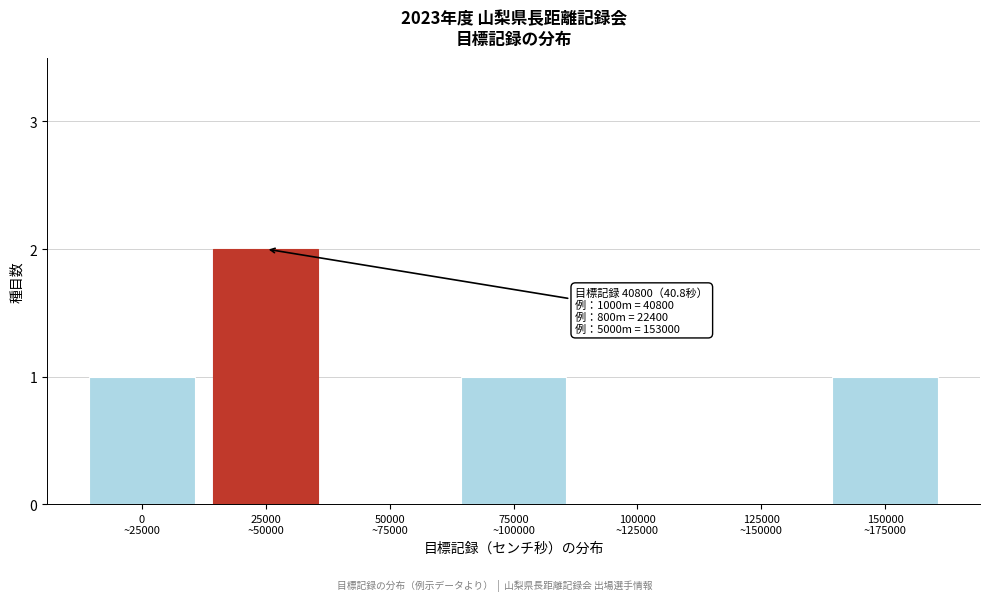

What is the sum of all values?

5